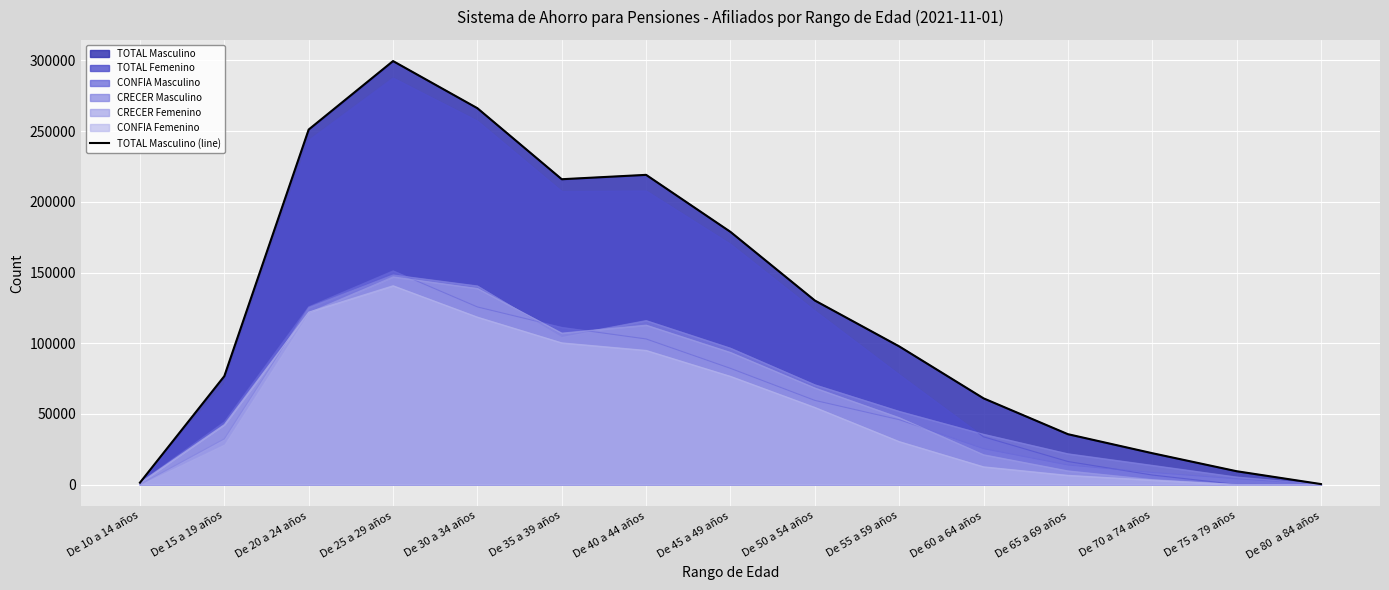

What is the maximum value shown in the chart?

299540